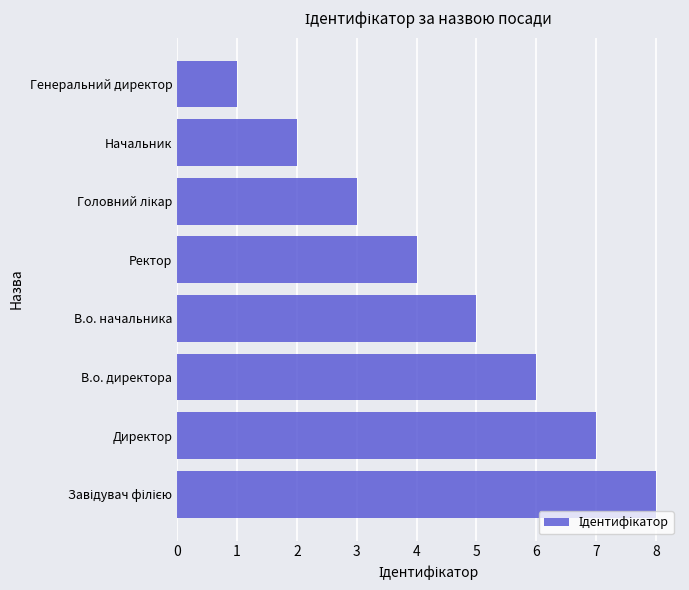

Approximately how many times larger is the value at Директор compared to Генеральний директор?

7.0